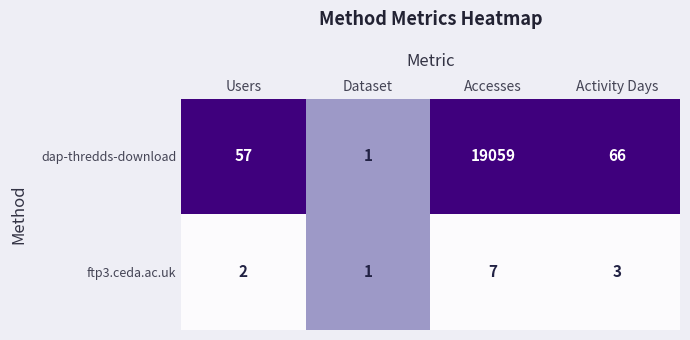

Reading left to right, extract all data points from this chart.

dap-thredds-download: 57	1	19059	66
ftp3.ceda.ac.uk: 2	1	7	3